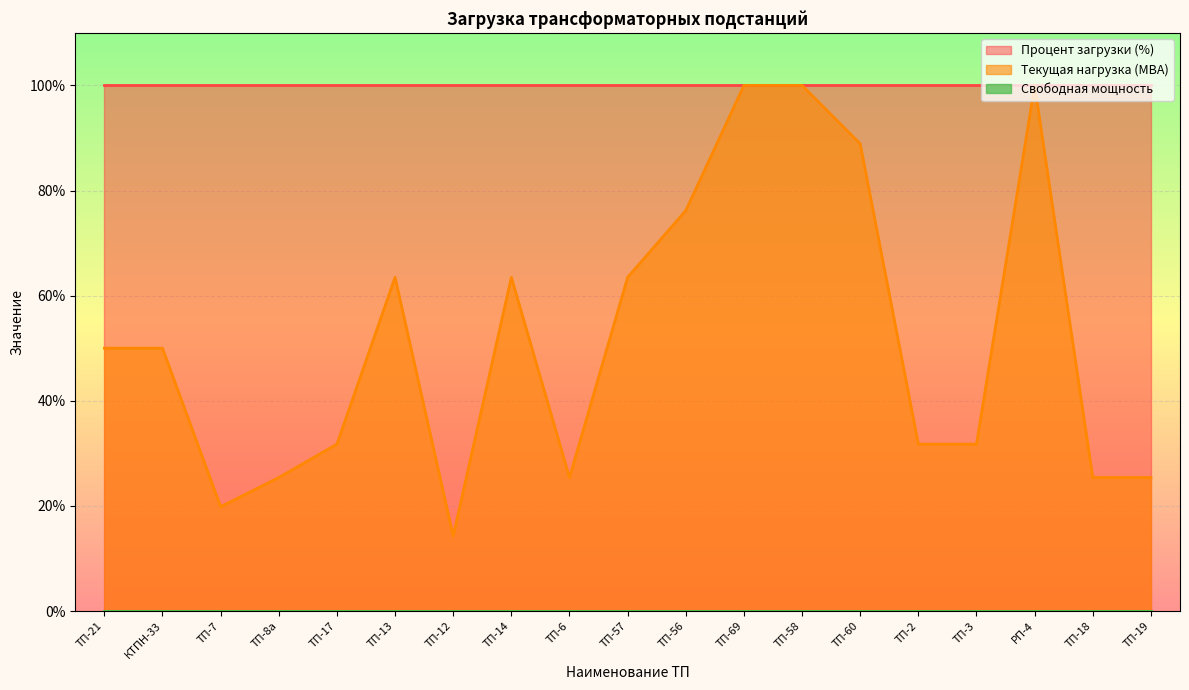

What value does the Текущая нагрузка (МВА) series have at ТП-8а?

25.4